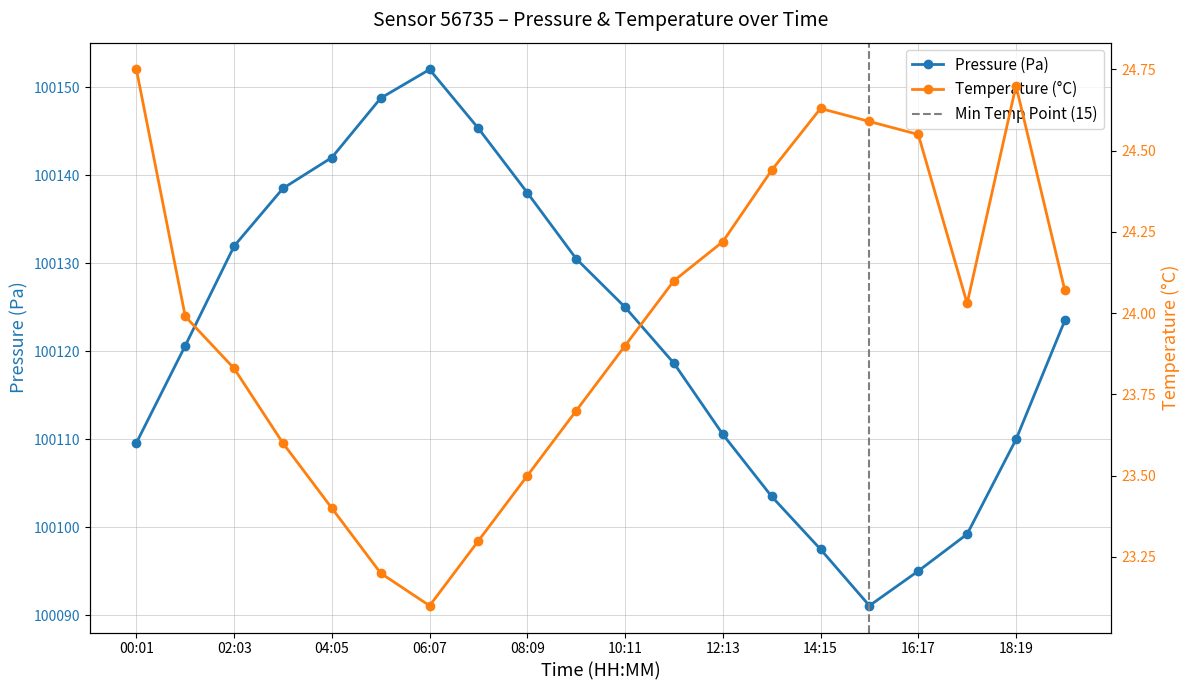

True or false: pressure and temperature cross at least once.

False